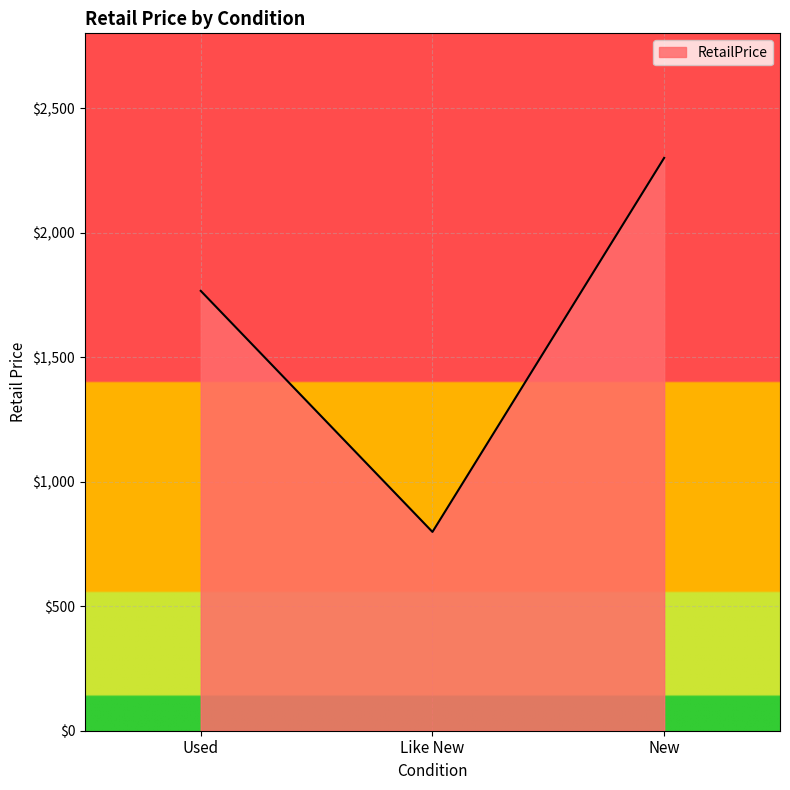

The chart shows a value of 1068.2 at Used. True or false?

False